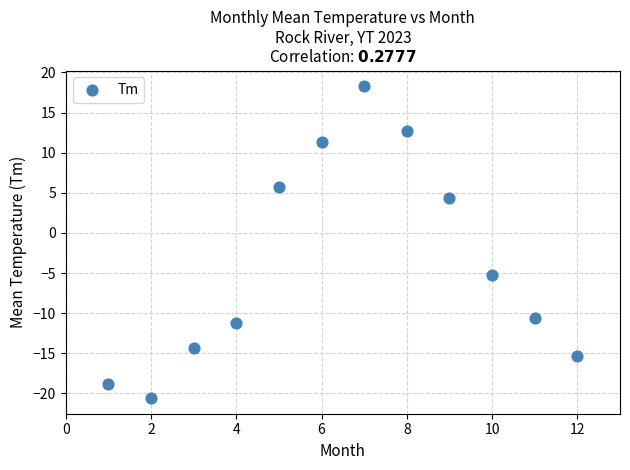

What is the average Y value?

-3.6